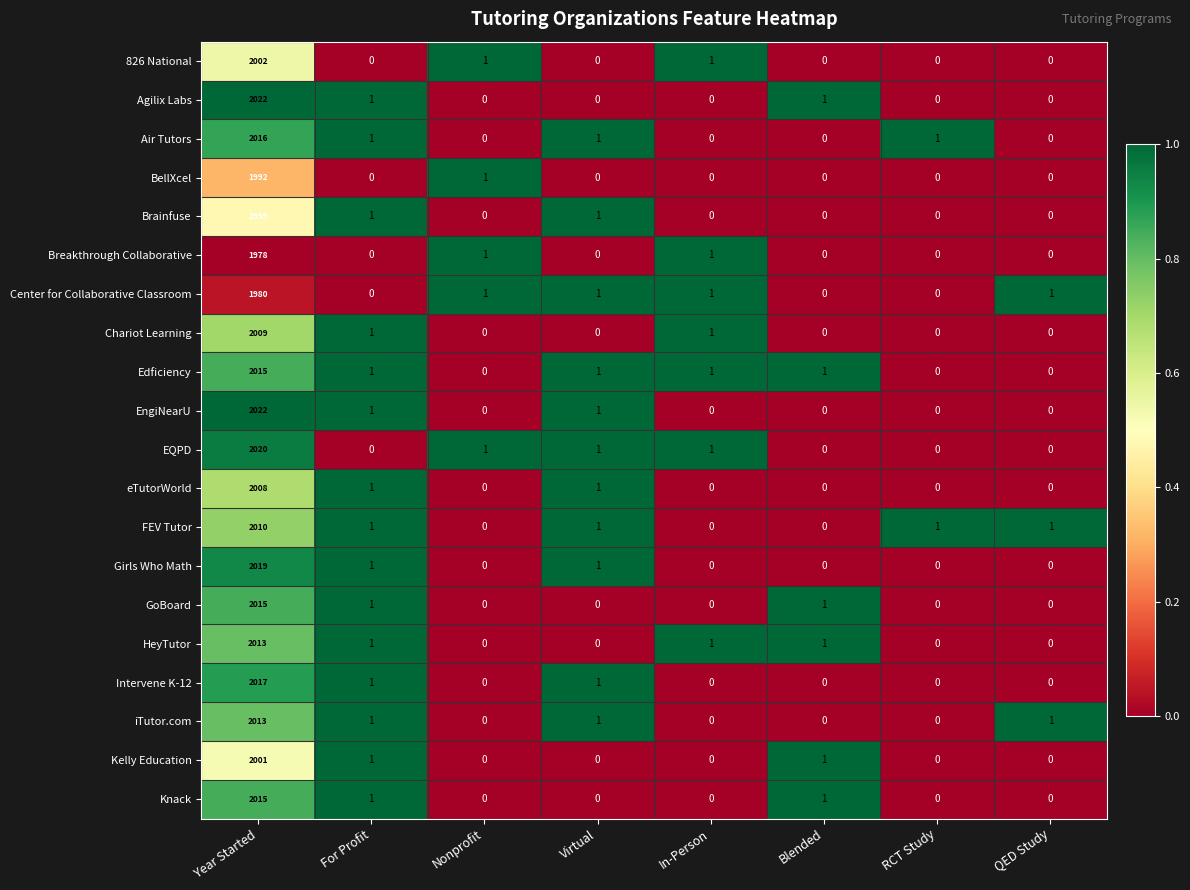

How many categories are shown in the chart?

8